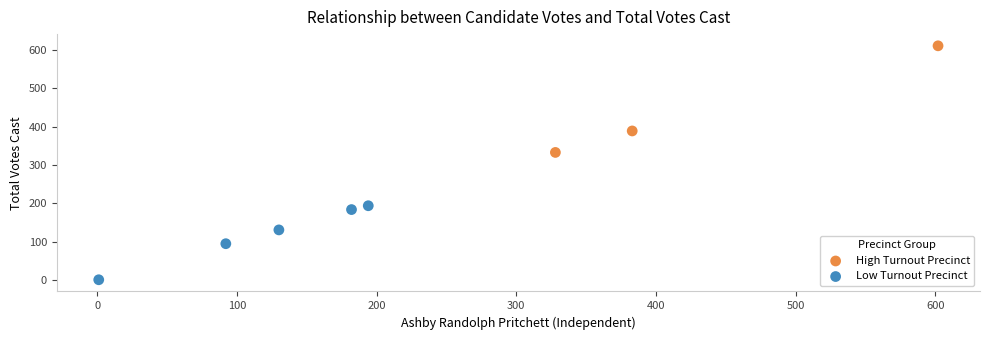

Which series contains the lowest Y value?

Low Turnout Precinct